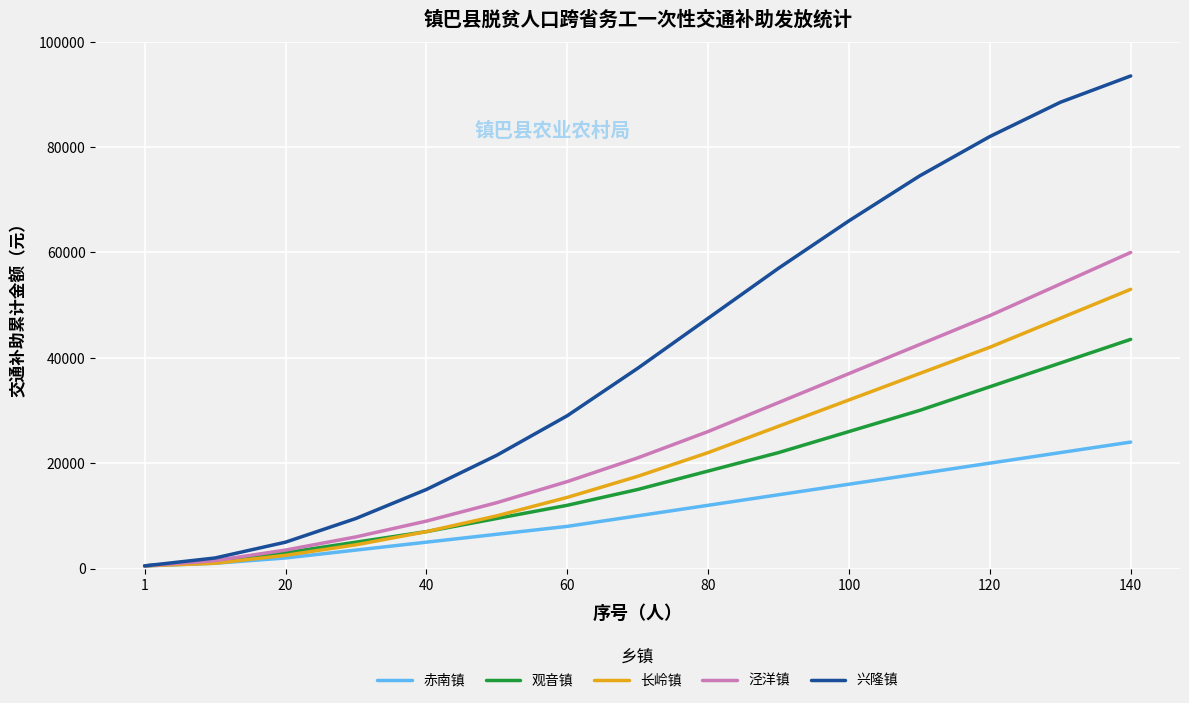

List the series in order of their peak value, highest first.

兴隆镇, 泾洋镇, 长岭镇, 观音镇, 赤南镇